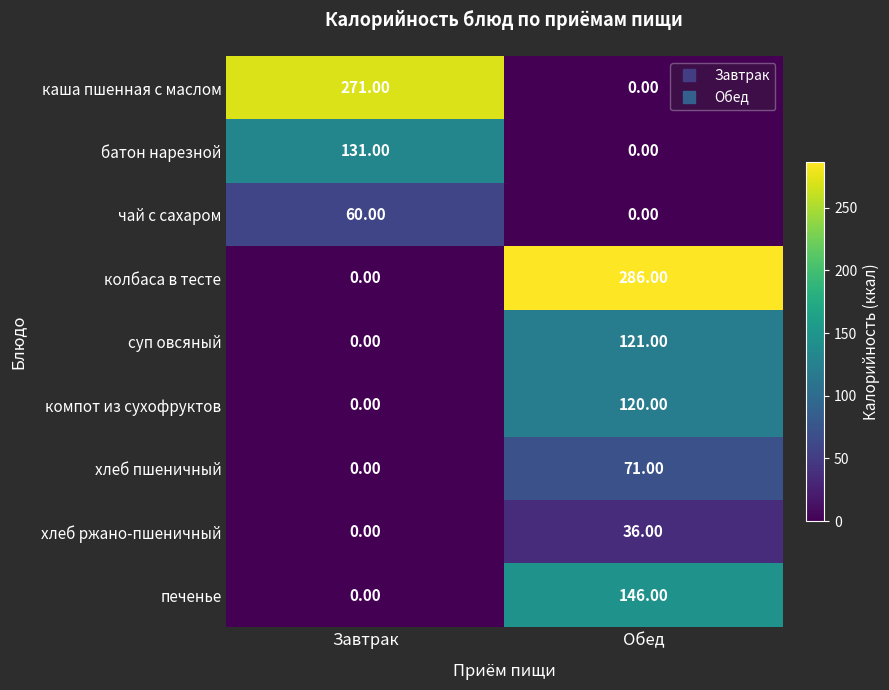

What is the difference between the highest and lowest values at Обед?

286